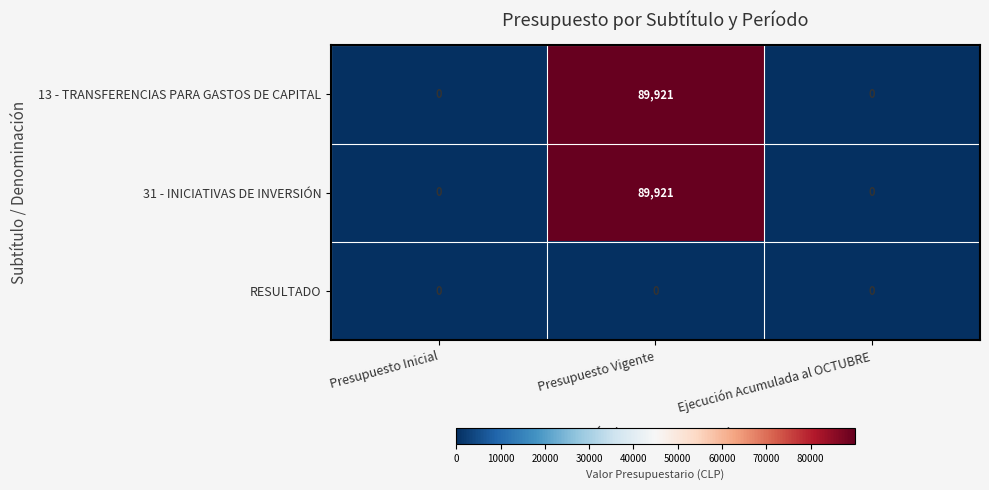

At which category is the sum across all series the highest?

Presupuesto Vigente